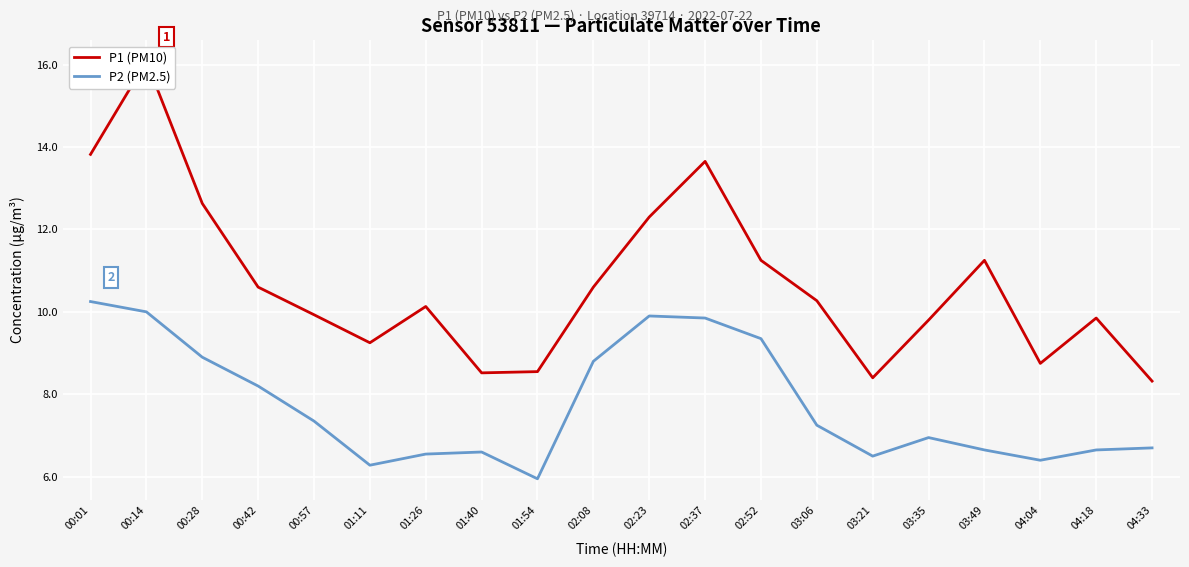

What is the difference between the highest and lowest values at 00:57?

2.6